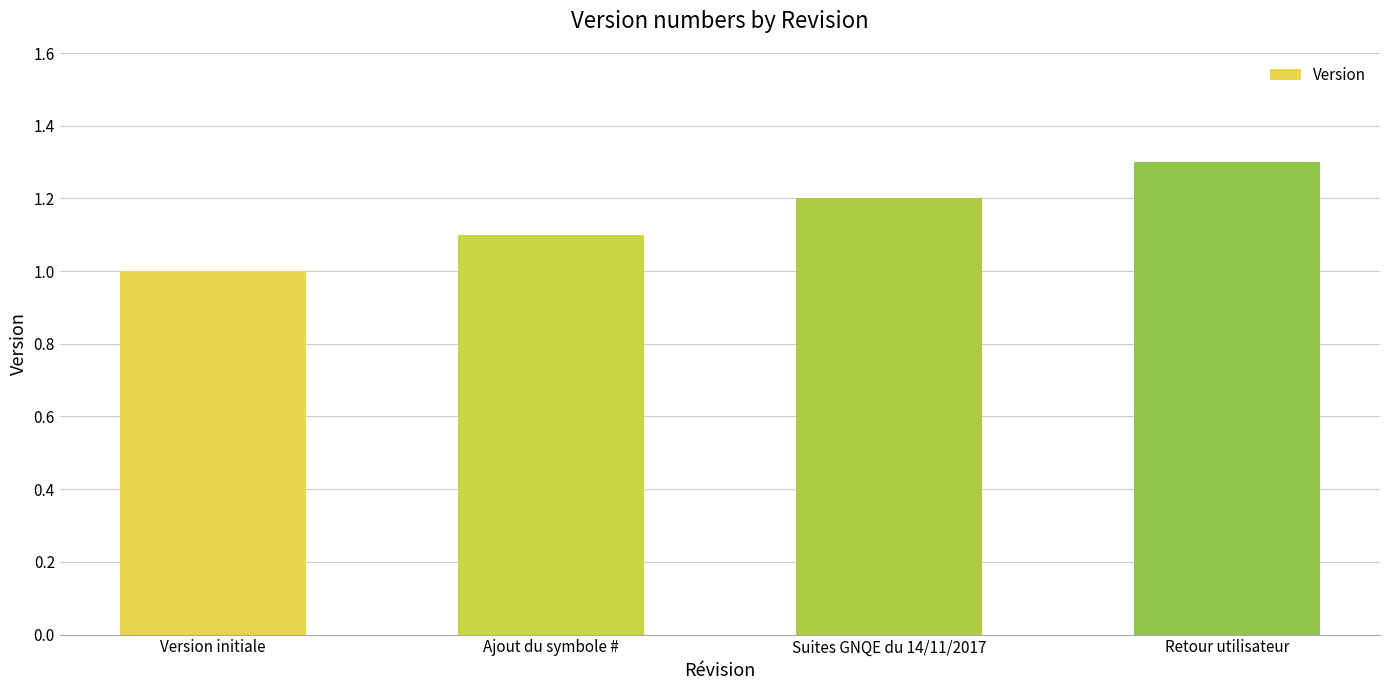

Reading left to right, extract all data points from this chart.

Version initiale=1.0	Ajout du symbole #=1.1	Suites GNQE du 14/11/2017=1.2	Retour utilisateur=1.3